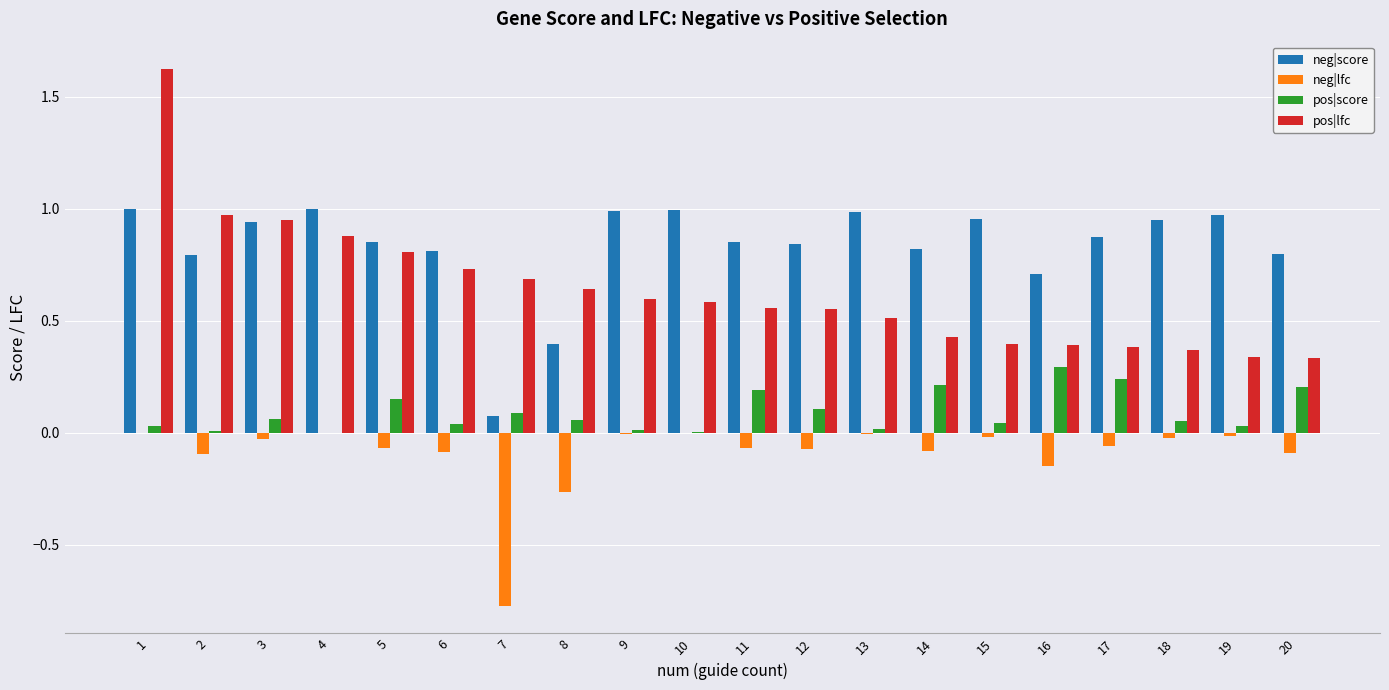

What is the sum of all pos|score values?

1.8